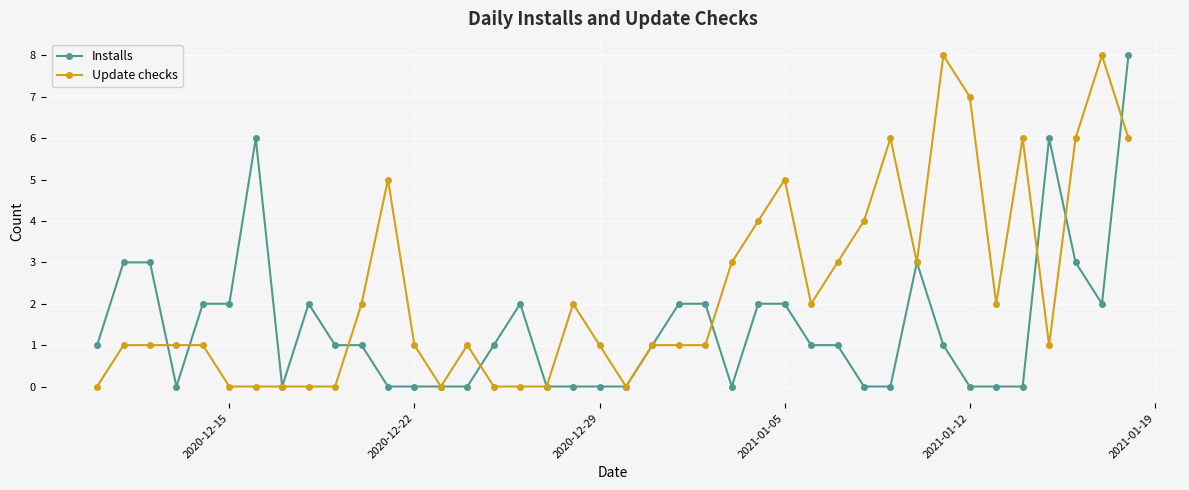

Which series has the largest total across all categories?

Update checks